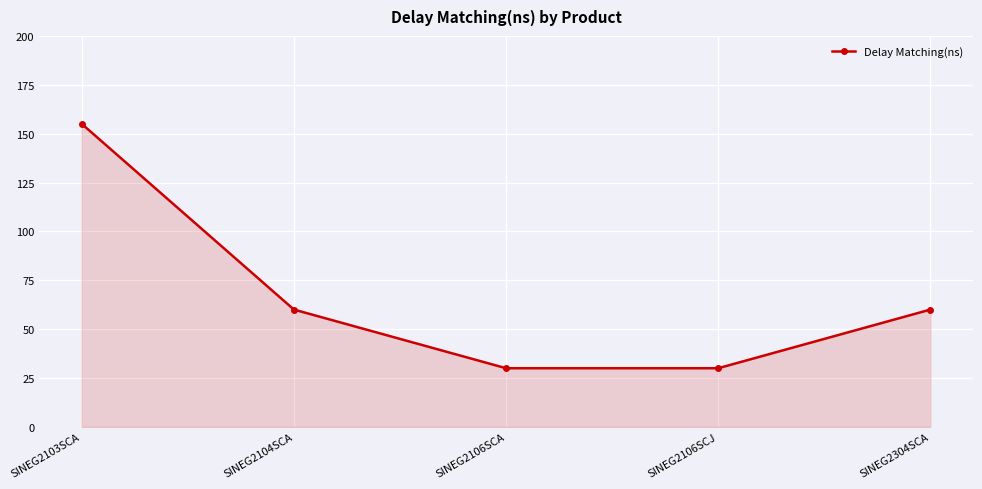

What is the sum of all values?

335